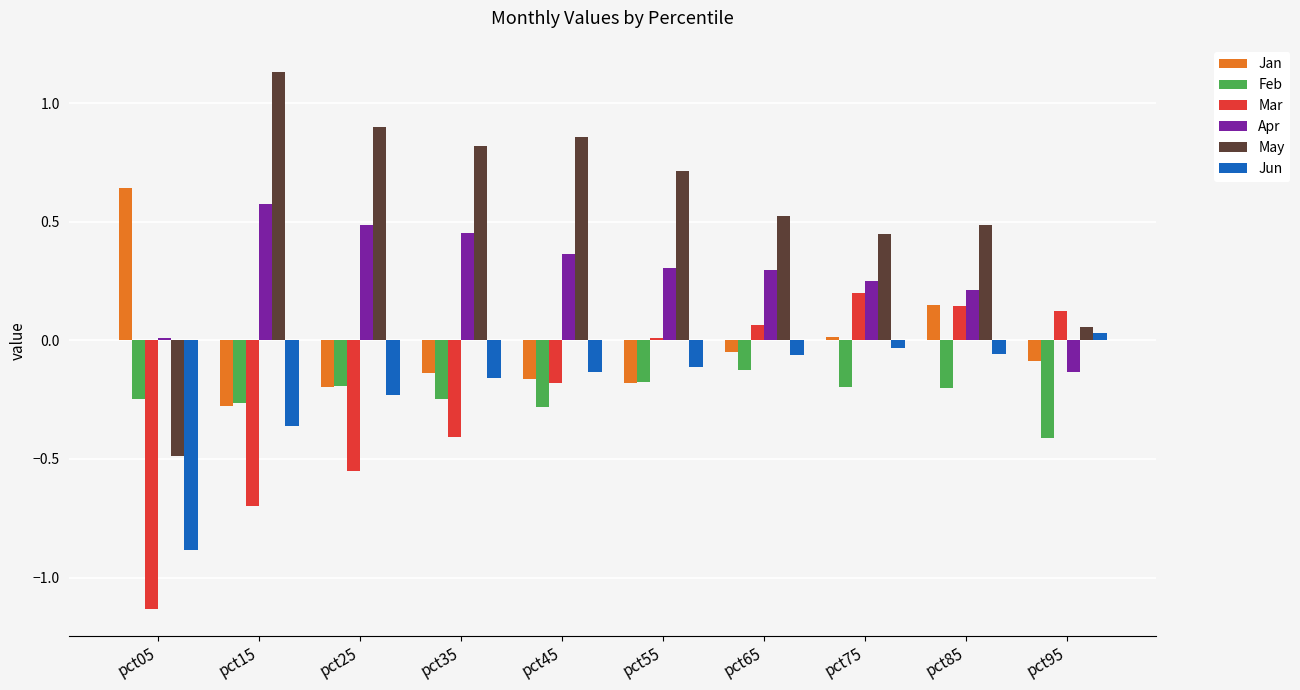

How many values in Apr are above zero?

9